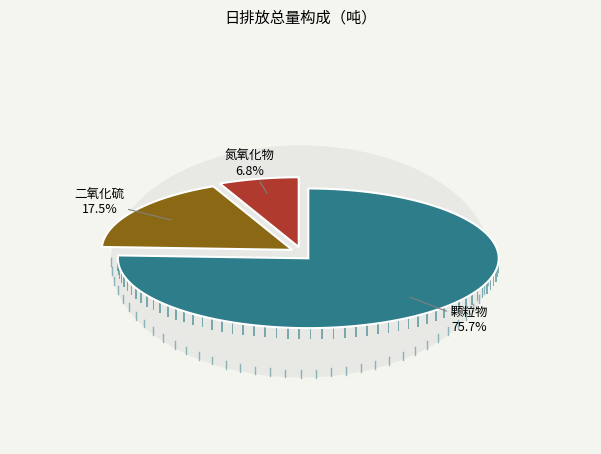

Does any single category account for the majority?

Yes